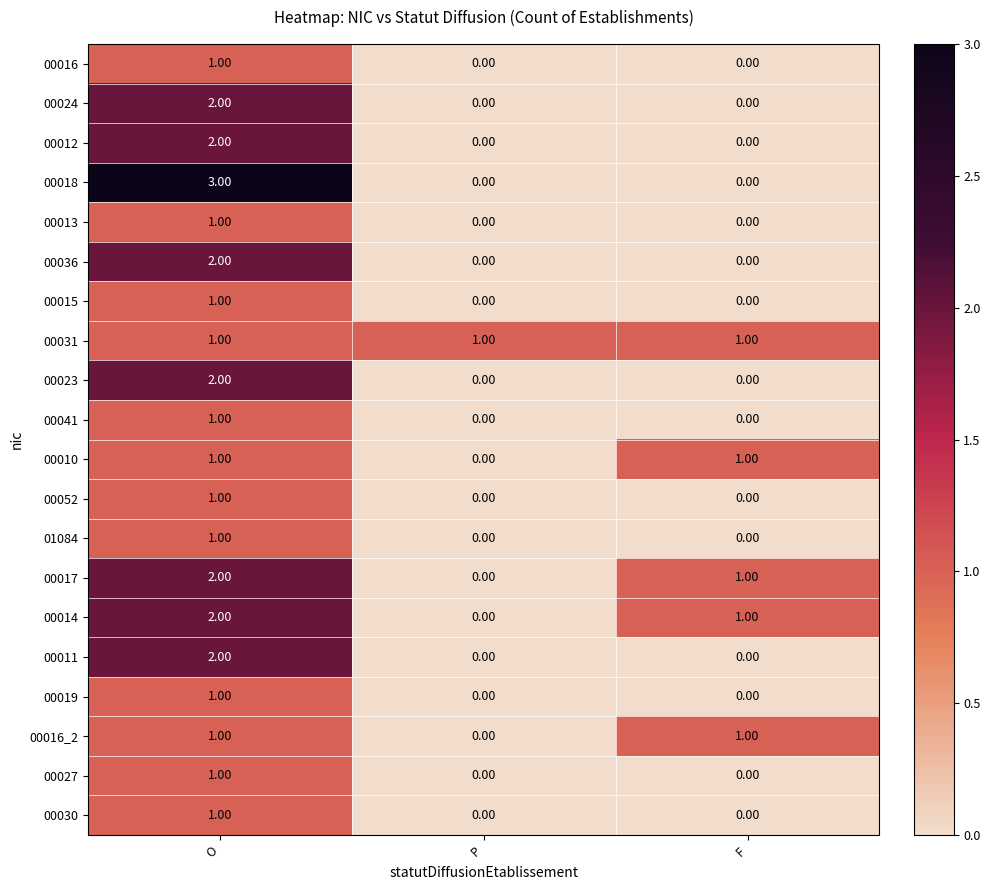

Which series changed the most between O and F?

00018